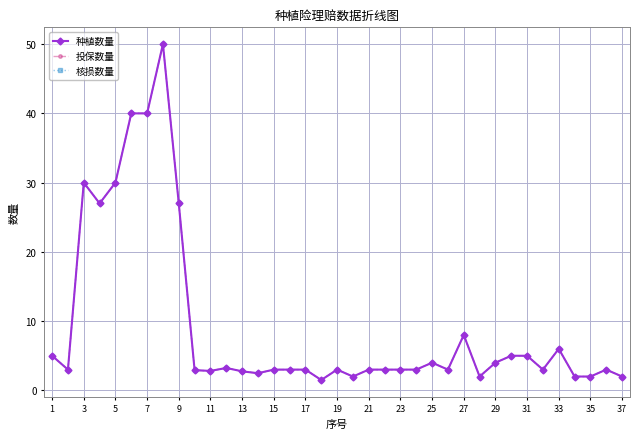

Does the chart have visible grid lines?

Yes